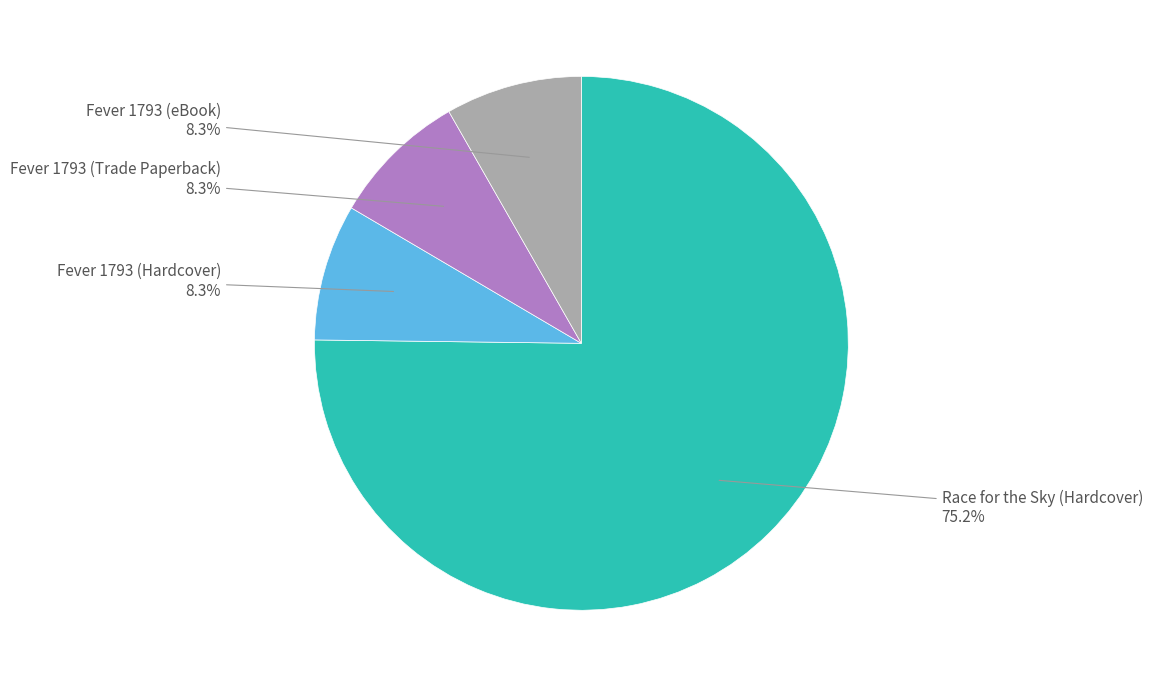

Is there a majority slice in this chart?

Yes